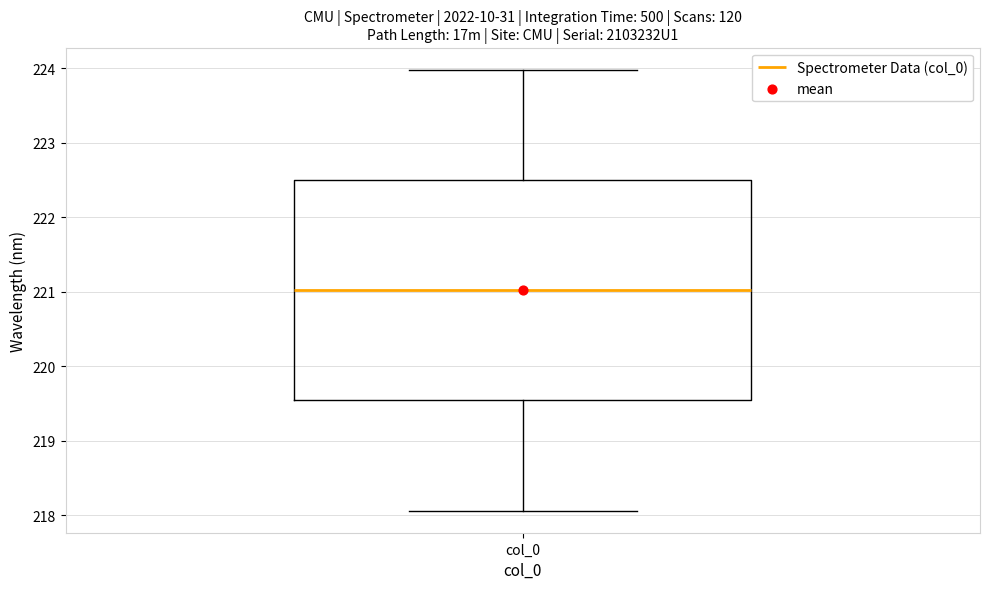

Read this box plot against the y-axis: the position of the median line, the range covered by the box, and the ends of both whiskers. The values are not printed on the chart, so give them approximately, as read against the axis.

median 221.0, box 219.5 to 222.5, whiskers 218.1 to 224.0